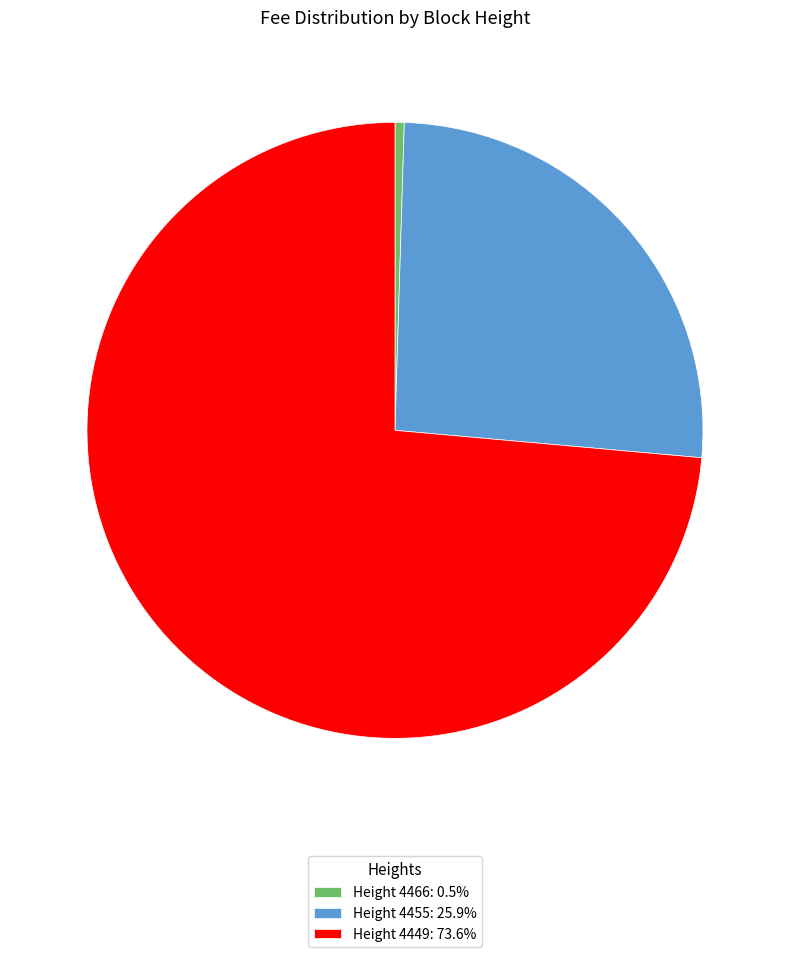

How many segments does this pie chart have?

3